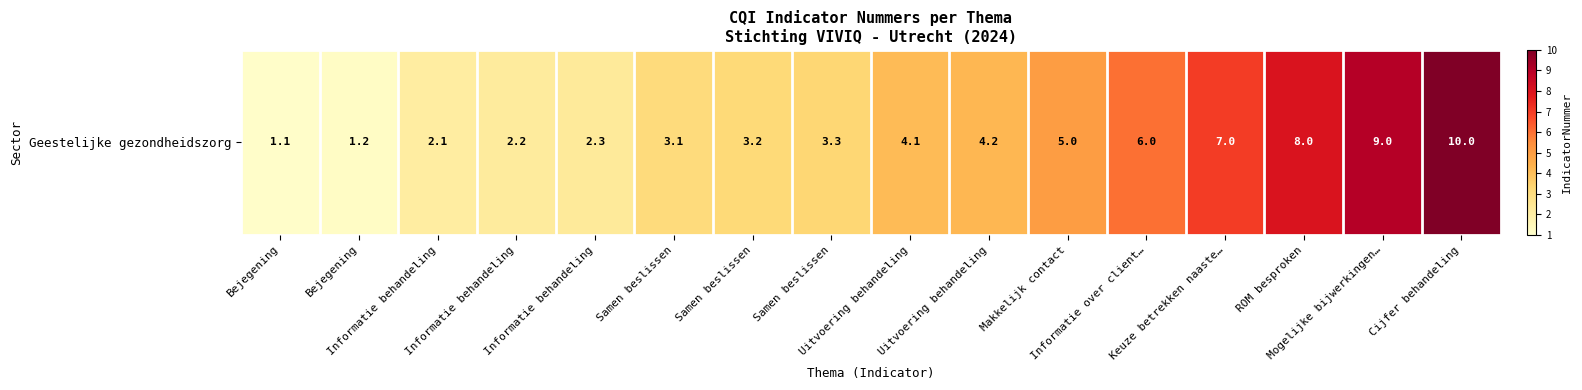

Rank the categories by value from highest to lowest.

Cijfer behandeling, Mogelijke bijwerkingen…, ROM besproken, Keuze betrekken naaste…, Informatie over client…, Makkelijk contact, Uitvoering behandeling, Uitvoering behandeling, Samen beslissen, Samen beslissen, Samen beslissen, Informatie behandeling, Informatie behandeling, Informatie behandeling, Bejegening, Bejegening